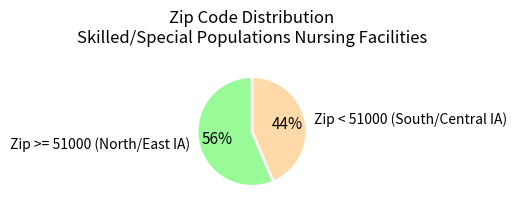

To the nearest percent, what percentage of the pie is Zip >= 51000 (North/East IA)?

56%